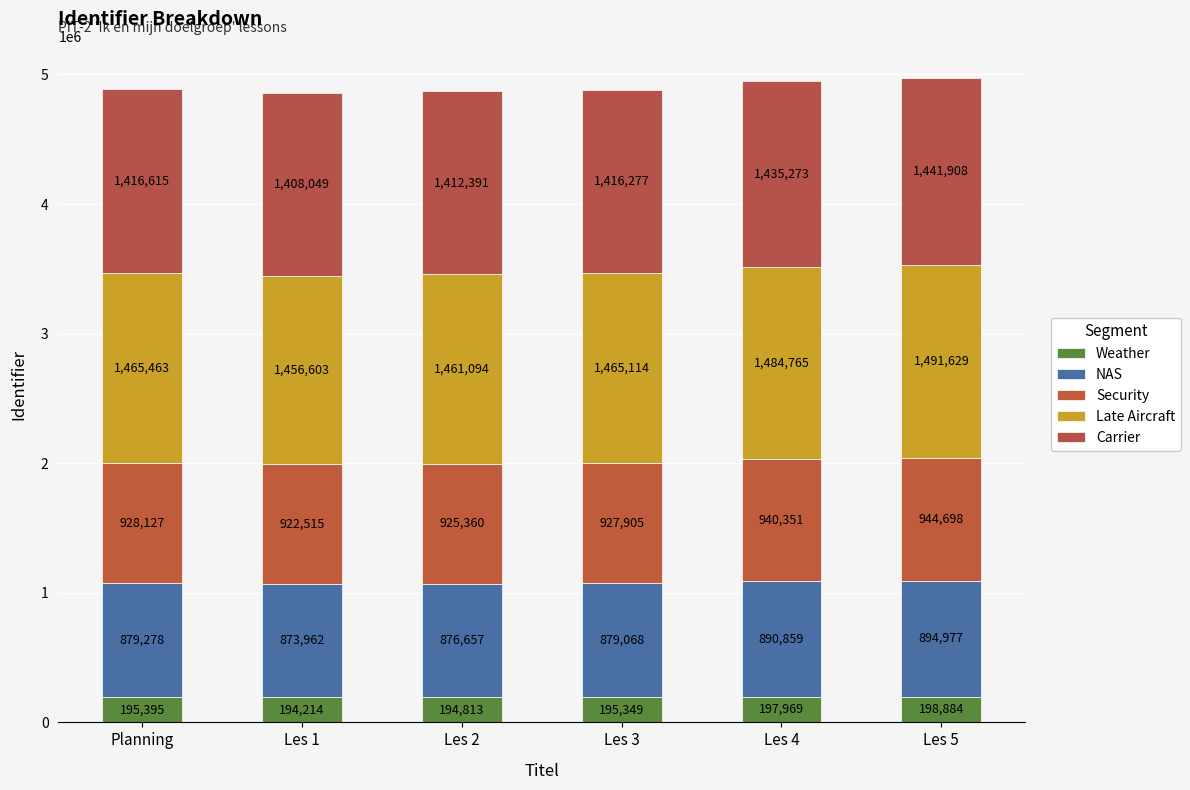

Is it true that Weather equals 106369 at Planning?

False